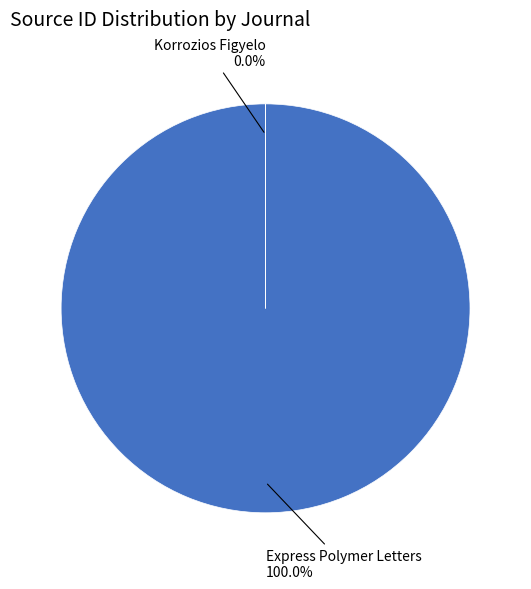

What percentage is NOT represented by Korrozios Figyelo?

100.0%